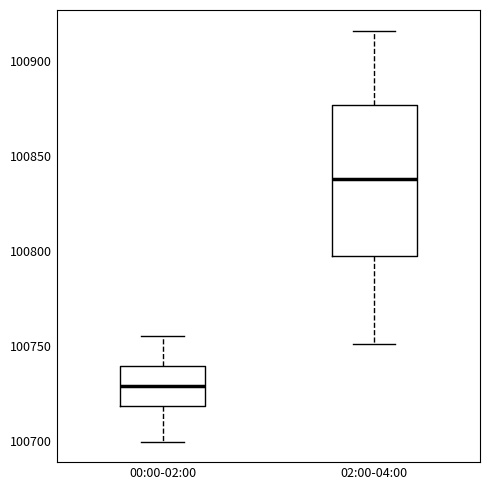

Reading left to right, transcribe this box plot: for each box, give where its median line is, the range the box spans, and where its two whiskers end, as read against the y-axis. The values are not printed on the chart, so give them approximately, as read against the axis.

00:00-02:00: median 100730, box 100720 to 100740, whiskers 100700 to 100755
02:00-04:00: median 100840, box 100795 to 100875, whiskers 100750 to 100915